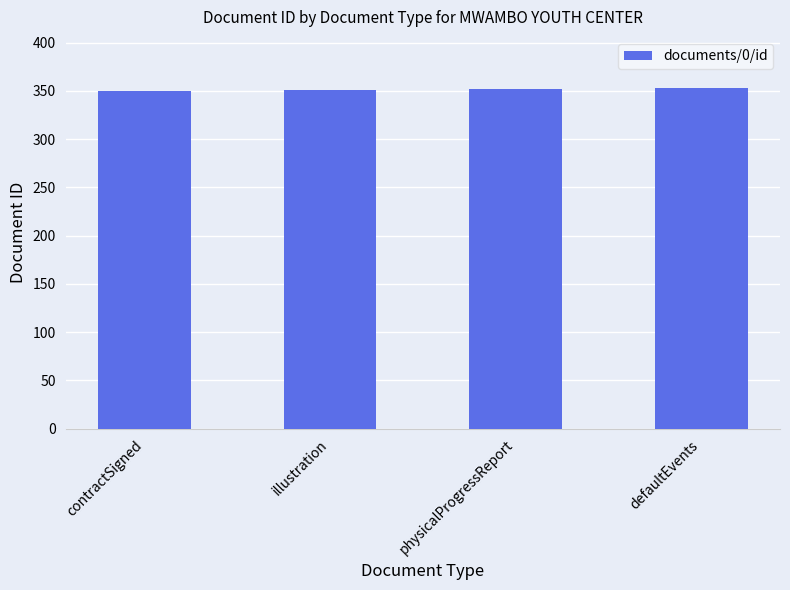

What is the minimum value shown in the chart?

350